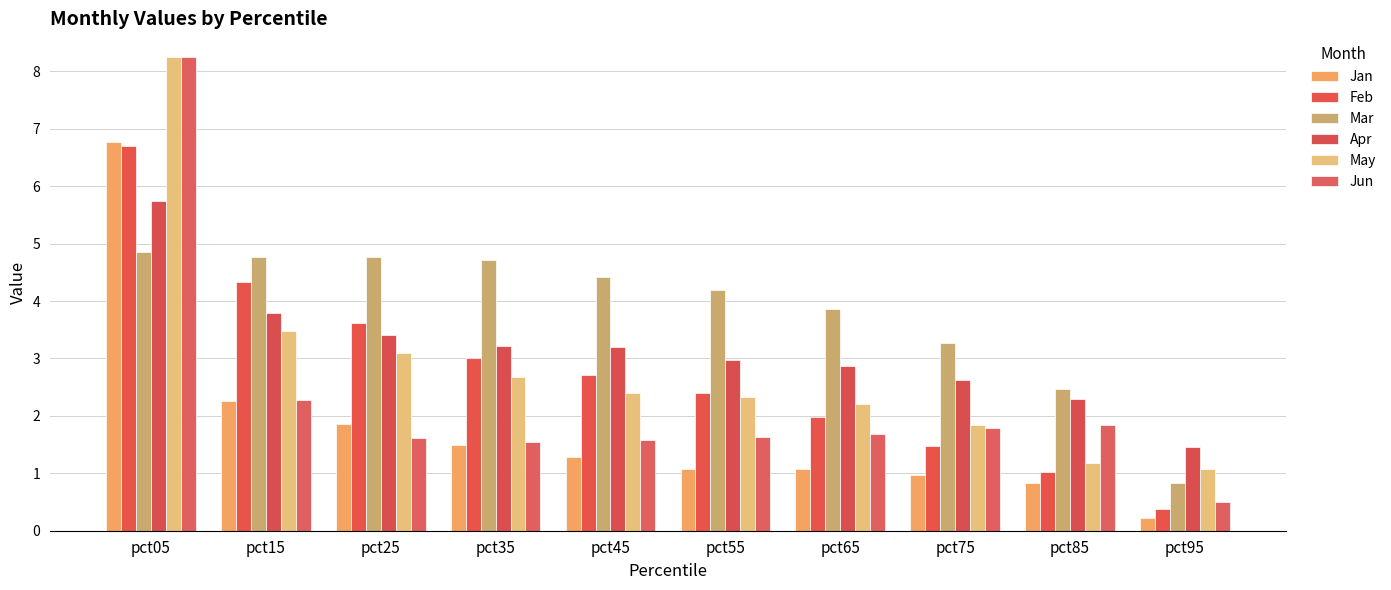

Are the bars grouped side by side (vs. stacked)?

Yes